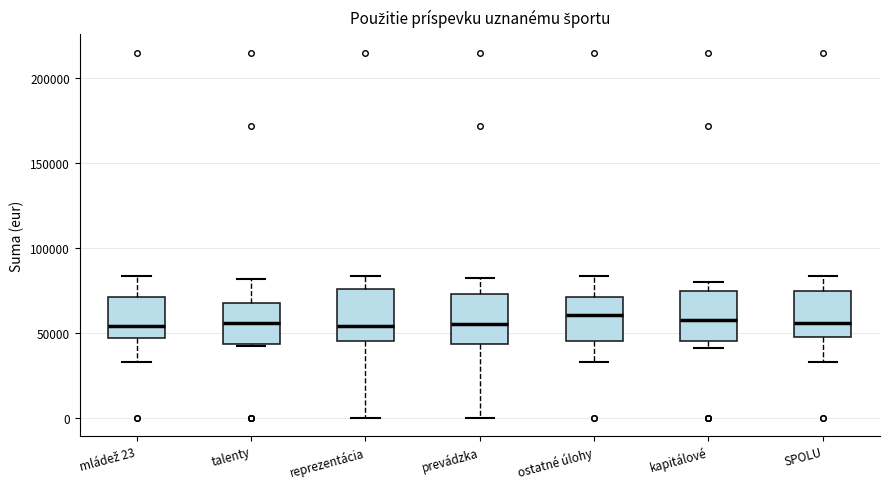

Reading left to right, read every box against the y-axis: the position of its median line, the range the box covers, and the ends of its whiskers. The values are not printed on the chart, so give them approximately, as read against the axis.

mládež 23: median 55000, box 45000 to 70000, whiskers 35000 to 85000
talenty: median 55000, box 45000 to 70000, whiskers 40000 to 80000
reprezentácia: median 55000, box 45000 to 75000, whiskers 0 to 85000
prevádzka: median 55000, box 45000 to 75000, whiskers 0 to 80000
ostatné úlohy: median 60000, box 45000 to 70000, whiskers 35000 to 85000
kapitálové: median 60000, box 45000 to 75000, whiskers 40000 to 80000
SPOLU: median 55000, box 45000 to 75000, whiskers 35000 to 85000